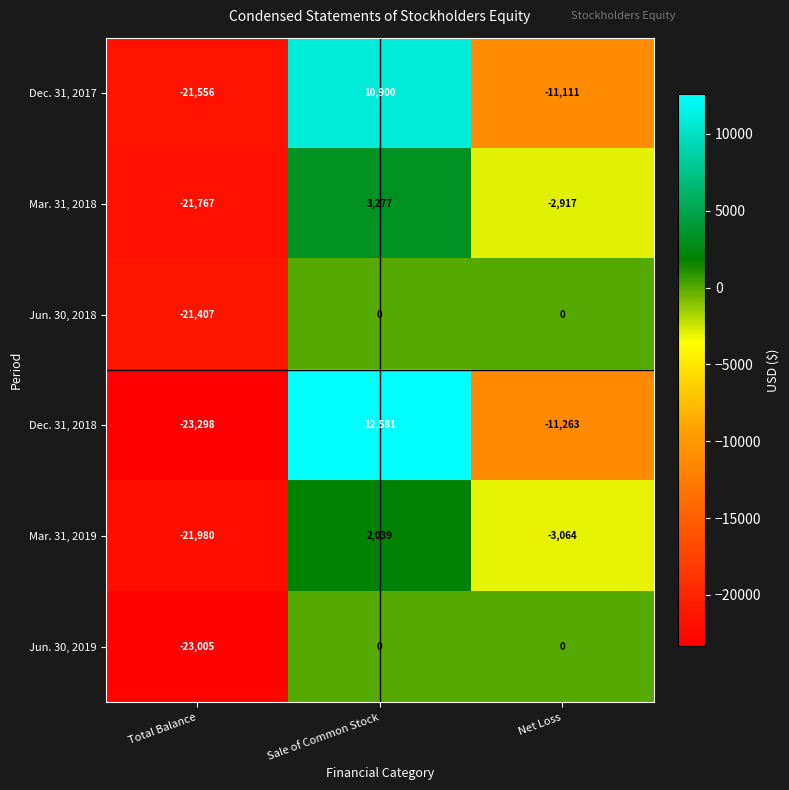

Reading right to left, transcribe all the data shown in this chart.

Dec. 31, 2017: Net Loss=-11111	Sale of Common Stock=10900	Total Balance=-21556
Mar. 31, 2018: Net Loss=-2917	Sale of Common Stock=3277	Total Balance=-21767
Jun. 30, 2018: Net Loss=0	Sale of Common Stock=0	Total Balance=-21407
Dec. 31, 2018: Net Loss=-11263	Sale of Common Stock=12581	Total Balance=-23298
Mar. 31, 2019: Net Loss=-3064	Sale of Common Stock=2039	Total Balance=-21980
Jun. 30, 2019: Net Loss=0	Sale of Common Stock=0	Total Balance=-23005